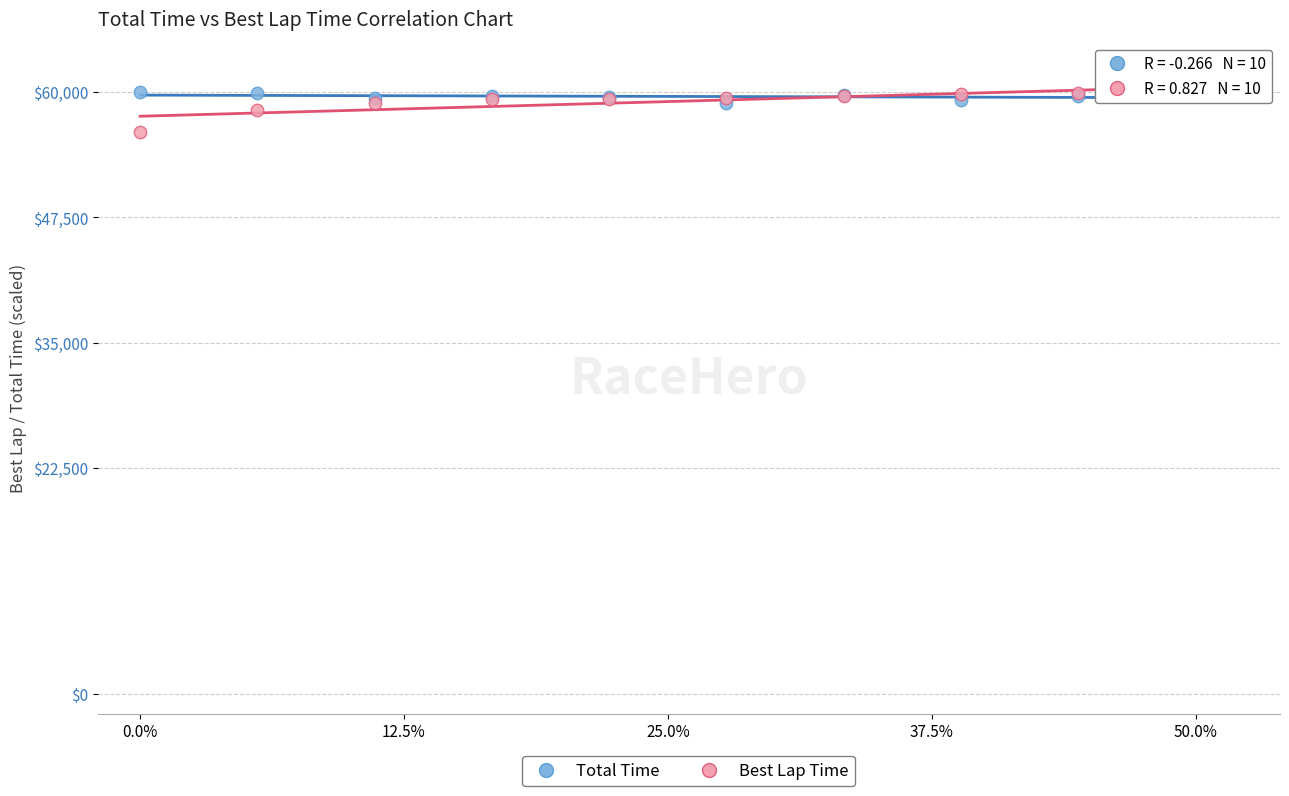

What are all the series names shown in the legend?

Total Time, Best Lap Time